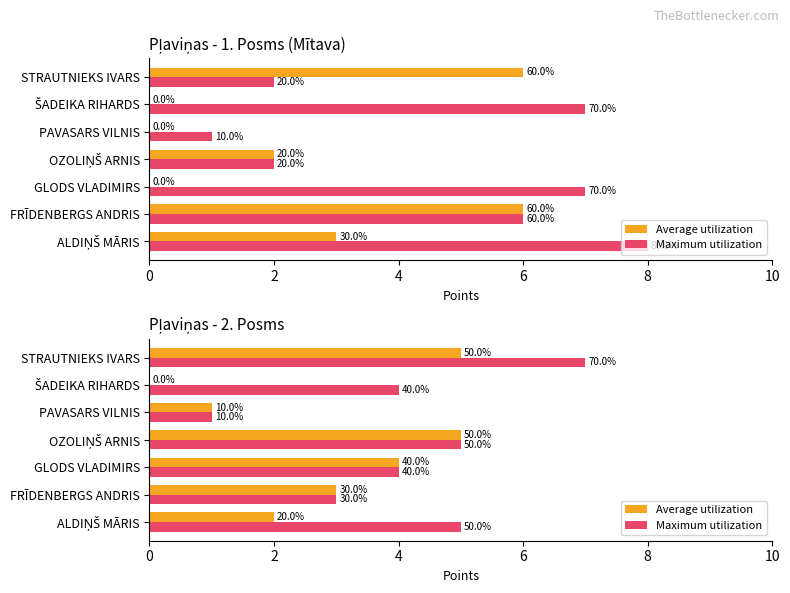

The value of Maximum utilization at GLODS VLADIMIRS is 1. True or false?

False